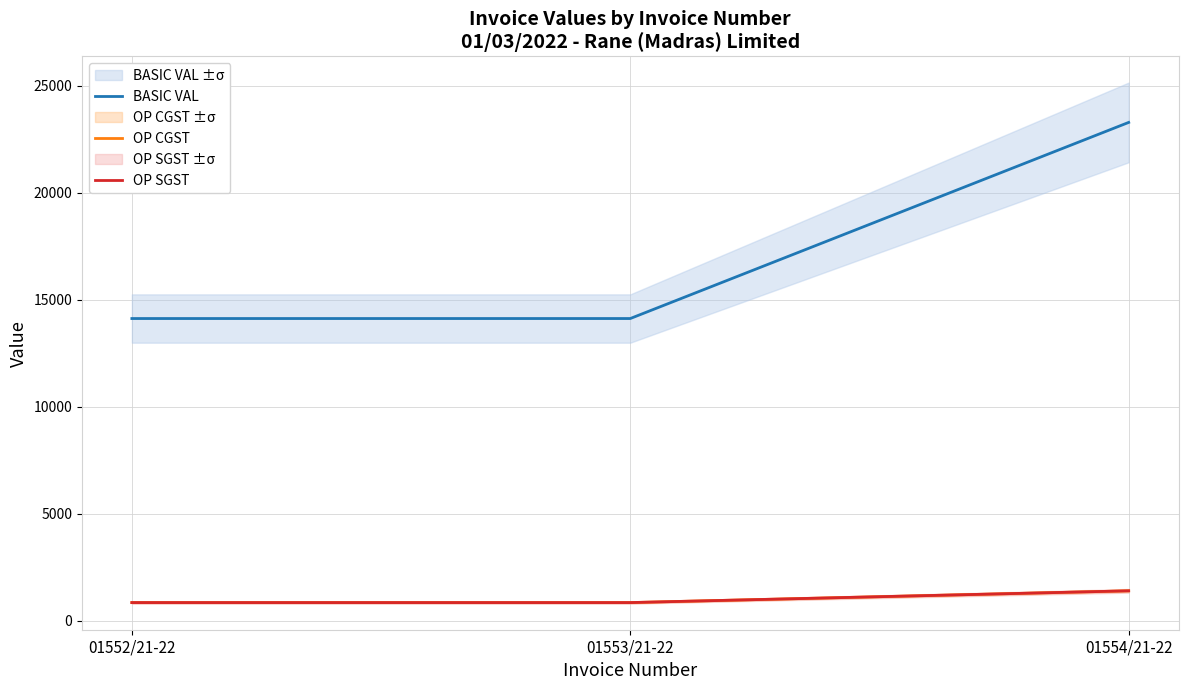

Which category has the highest value across all series?

01554/21-22